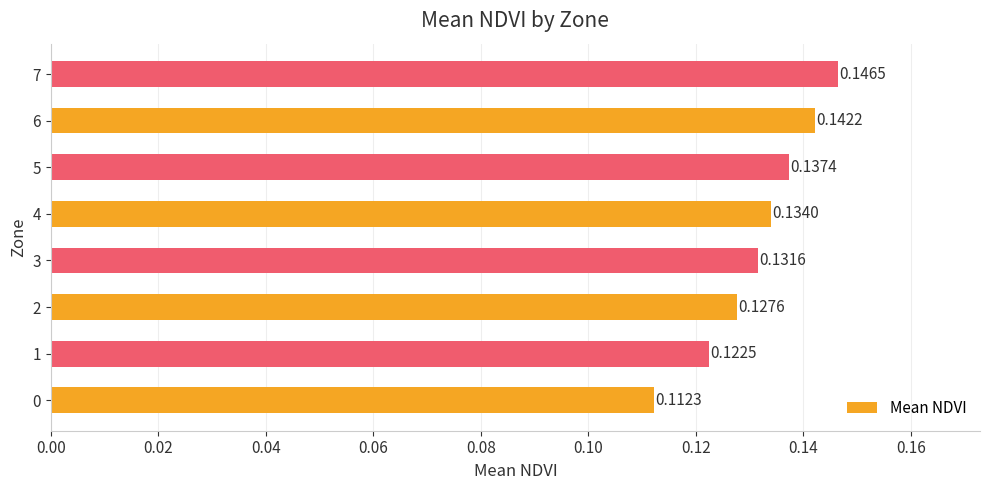

How many values are between 0 and 1?

8